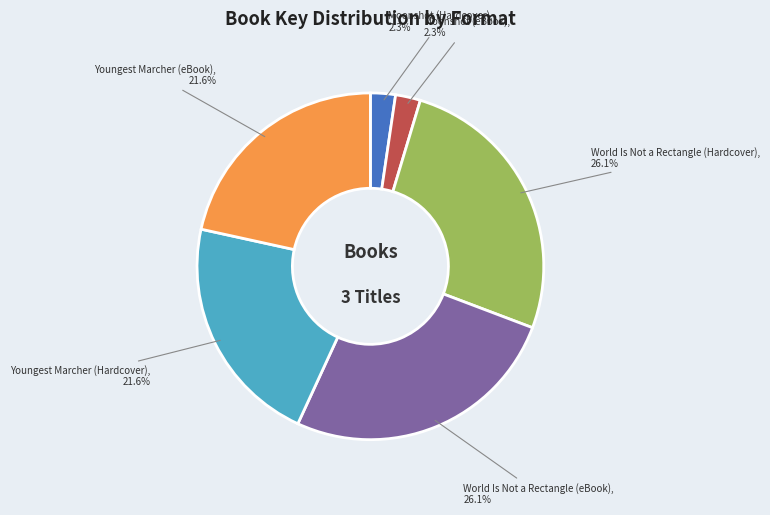

Is there any slice that represents more than half of the pie?

No